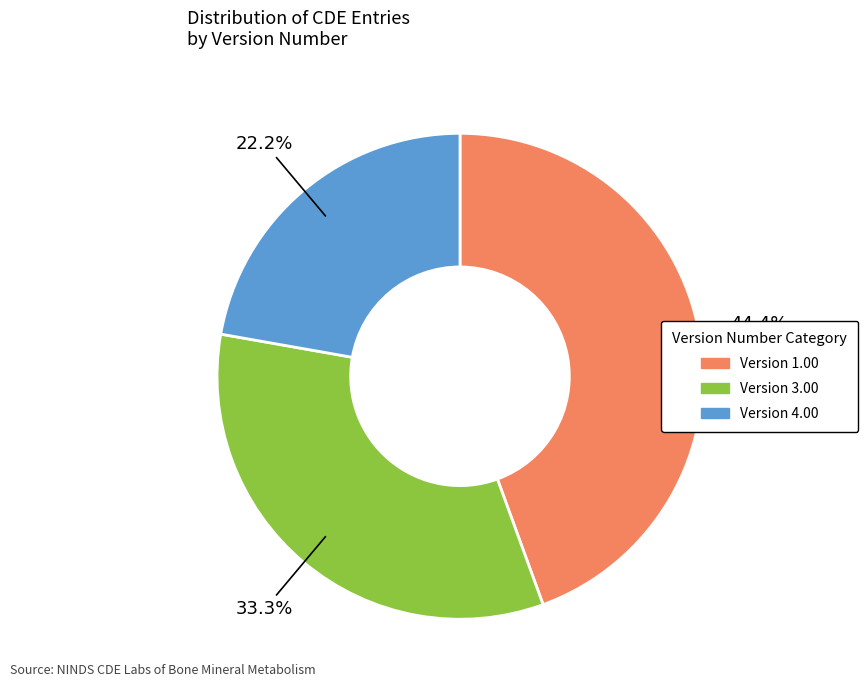

Does any single category account for the majority?

No